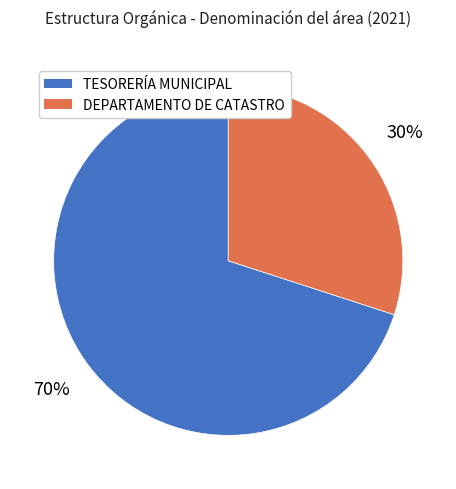

What is the majority slice?

TESORERÍA MUNICIPAL